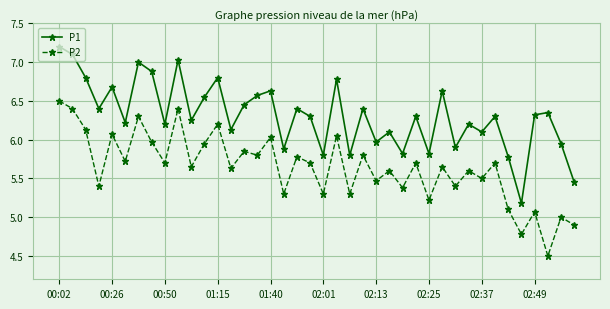

How many series are shown in this chart?

2